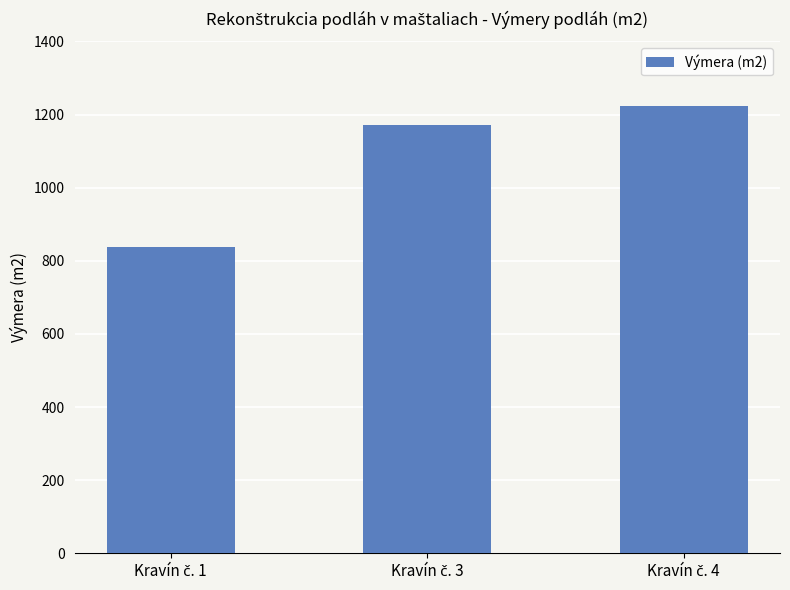

What is the smallest value displayed?

838.4